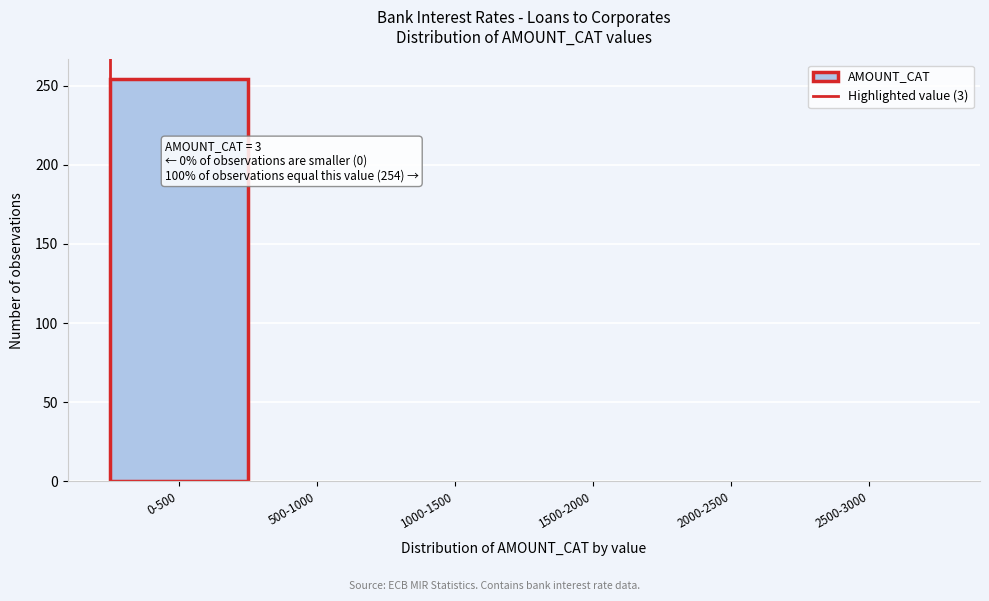

Reading left to right, transcribe all the data shown in this chart.

0-500=254	500-1000=0	1000-1500=0	1500-2000=0	2000-2500=0	2500-3000=0